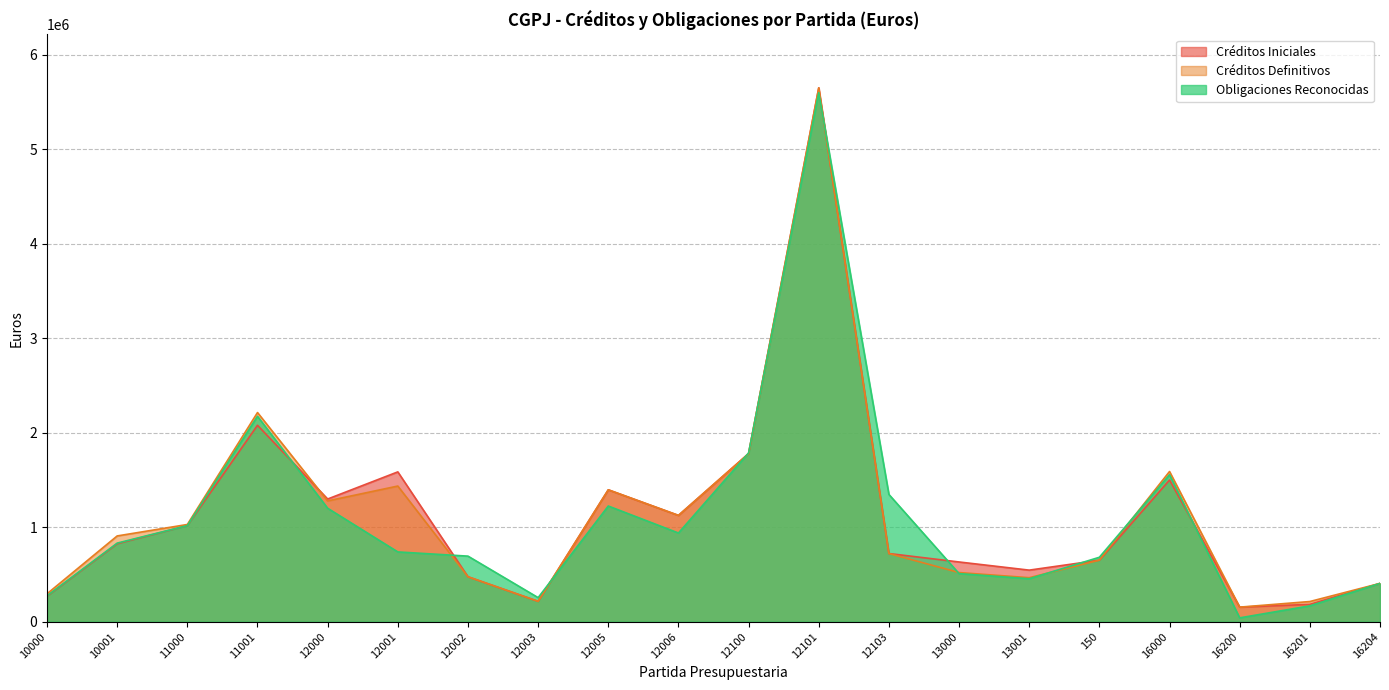

What is the approximate value of Obligaciones Reconocidas at 13001?

454977.7